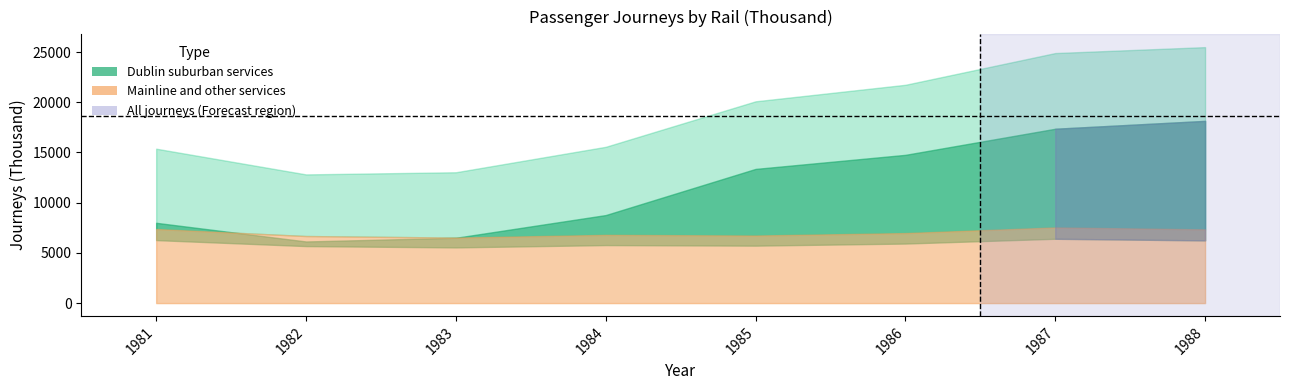

How many series are shown in this chart?

3